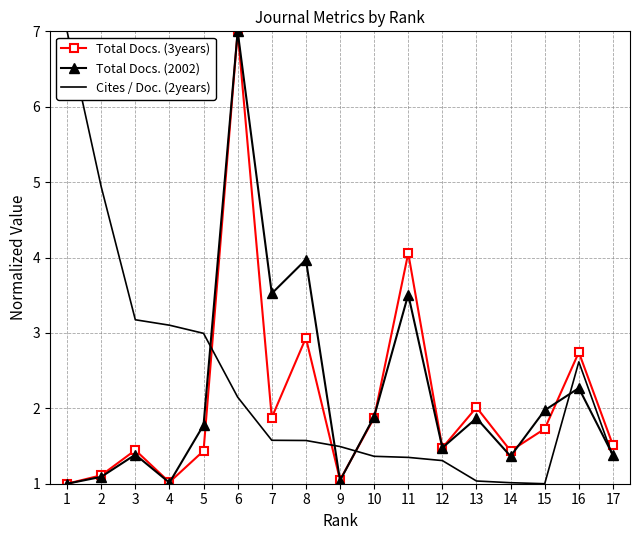

At which category is the sum across all series the highest?

6